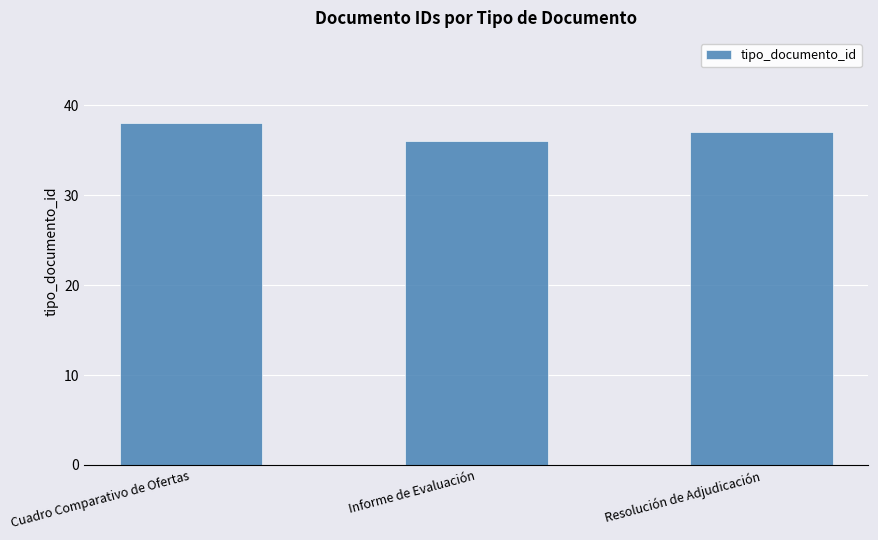

What is the minimum value shown in the chart?

36